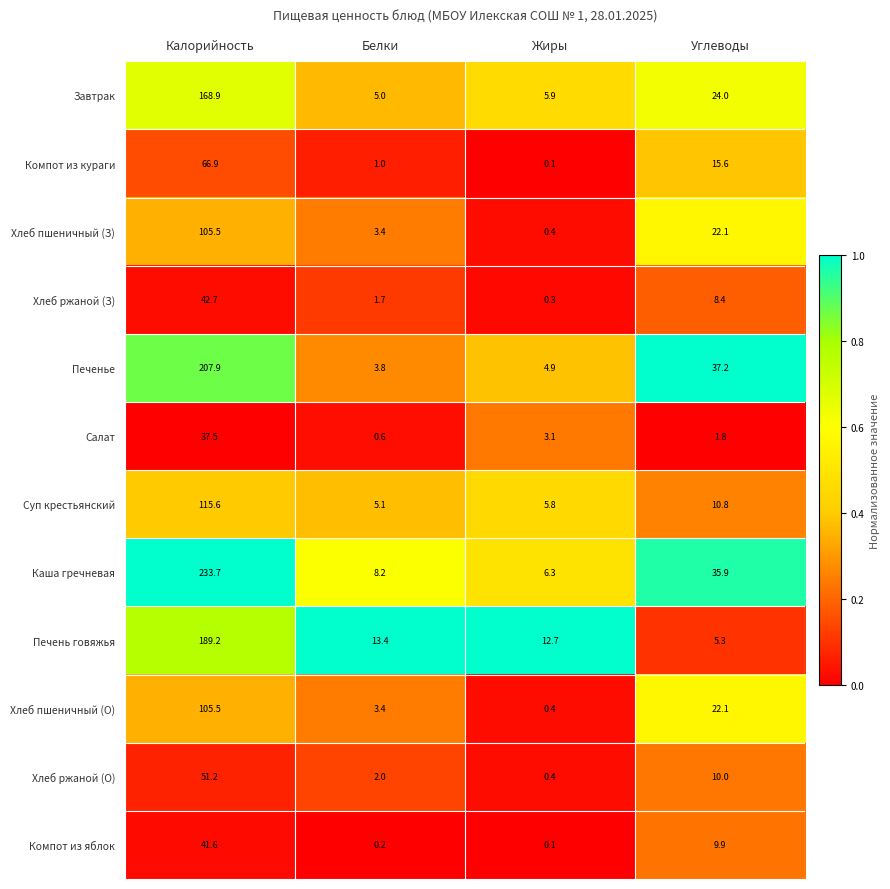

At which category is the sum across all series the highest?

Калорийность